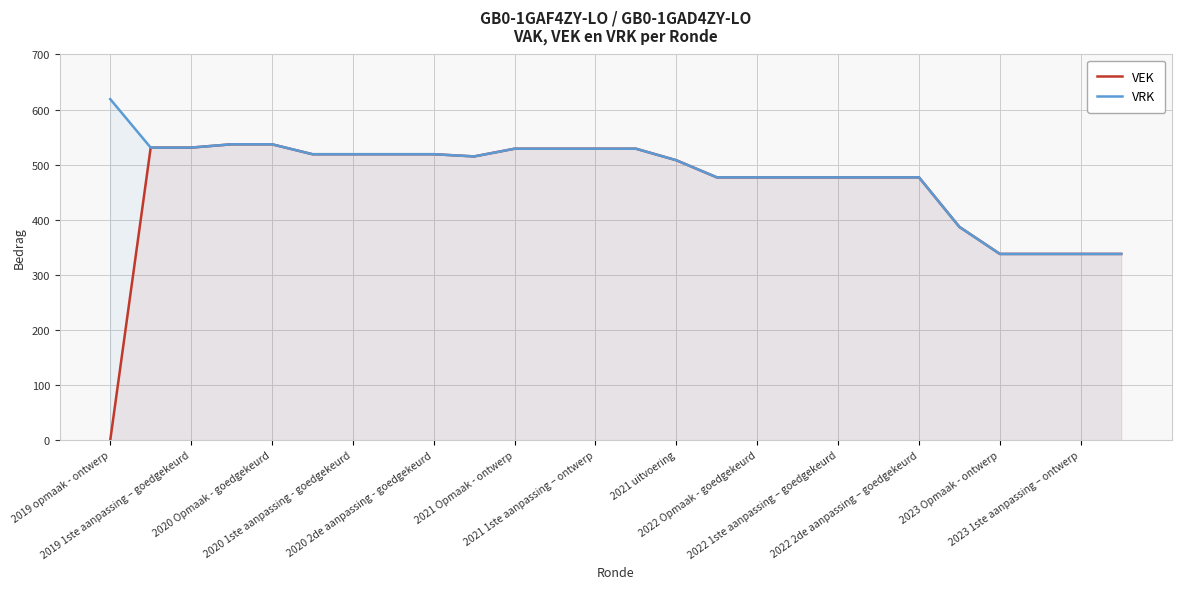

True or false: VEK has more than 0 interior local peaks.

False